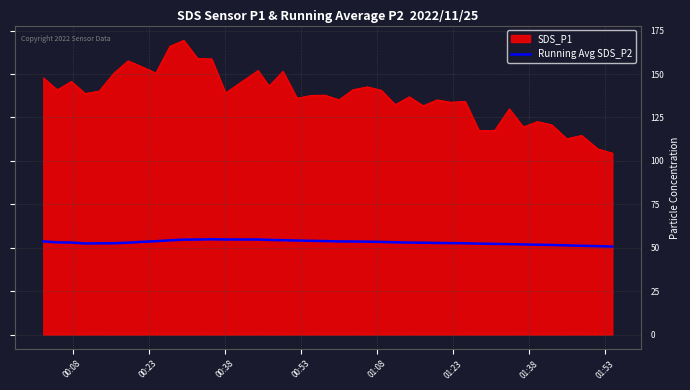

What is the minimum value shown in the chart?

50.7